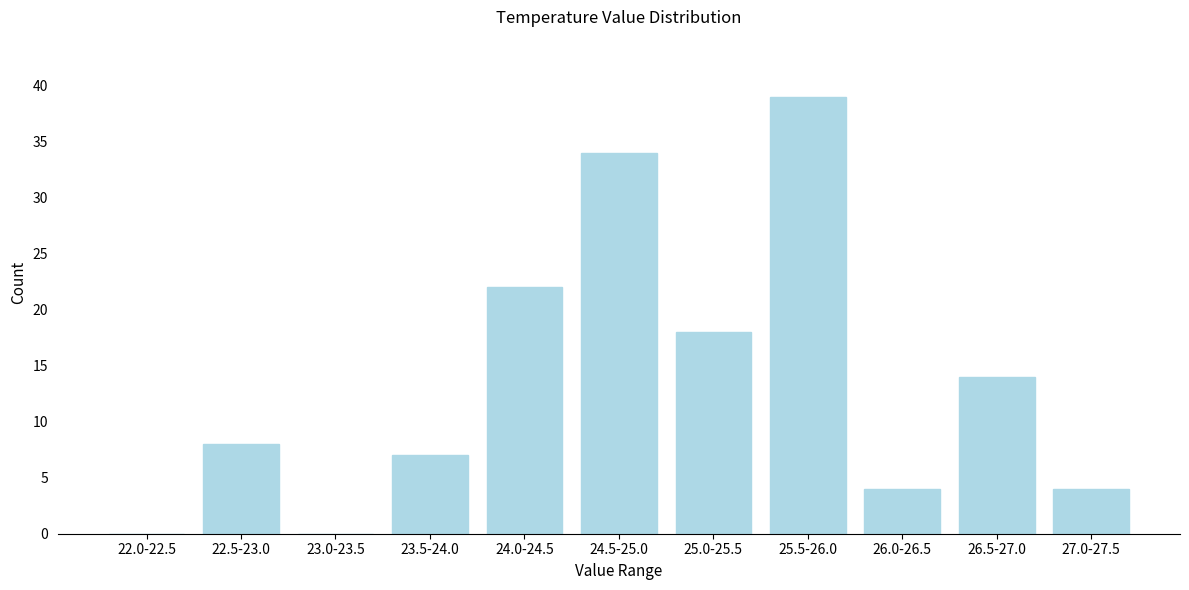

Reading right to left, list all the values displayed in this chart.

27.0-27.5=4	26.5-27.0=14	26.0-26.5=4	25.5-26.0=39	25.0-25.5=18	24.5-25.0=34	24.0-24.5=22	23.5-24.0=7	23.0-23.5=0	22.5-23.0=8	22.0-22.5=0